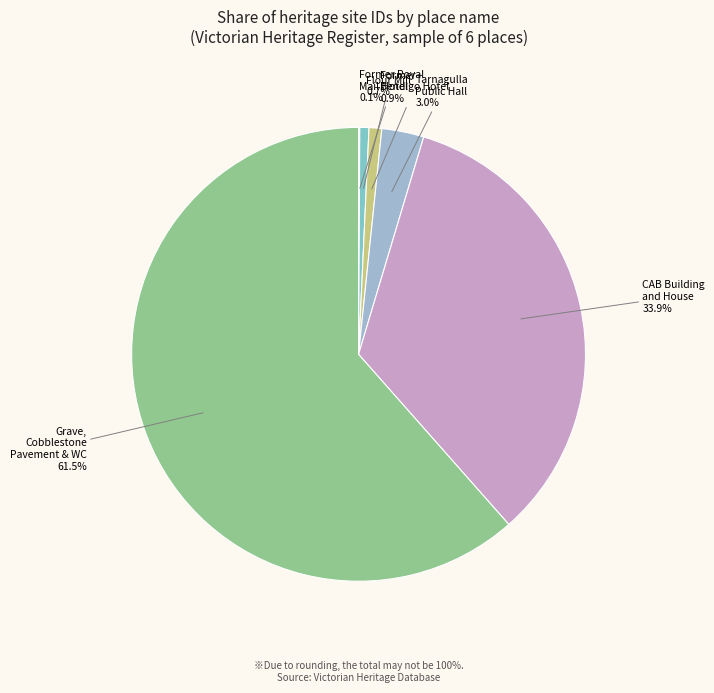

To the nearest percent, what is the average slice percentage?

17%